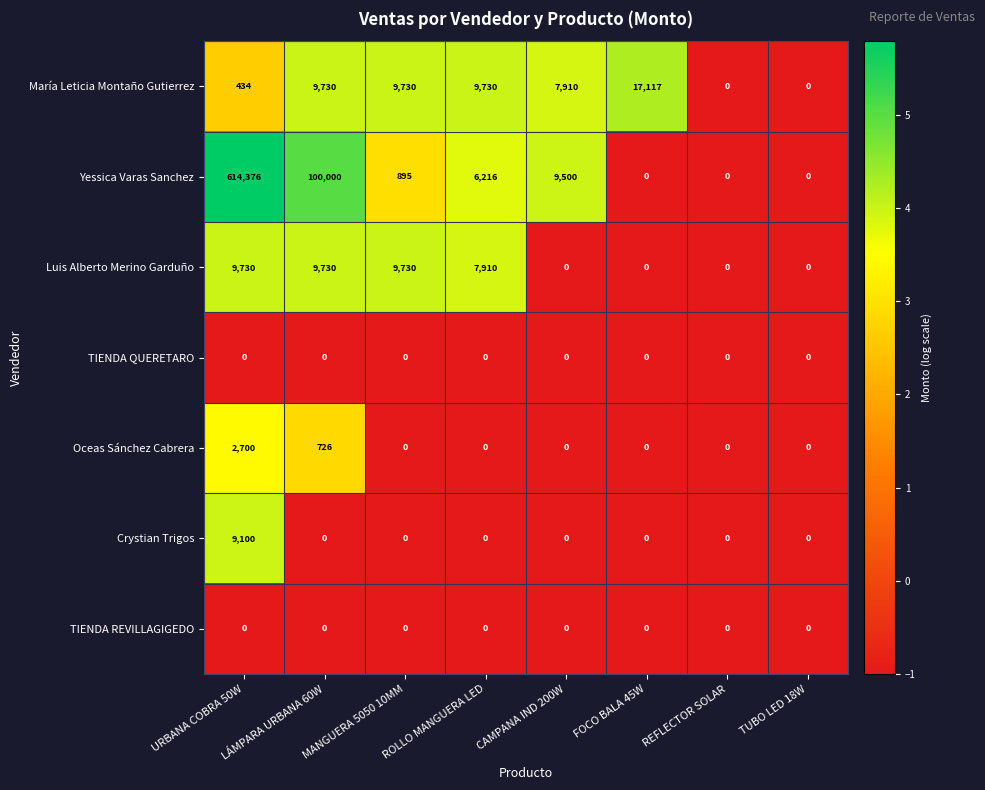

At which label is Luis Alberto Merino Garduño closest to 4865?

ROLLO MANGUERA LED